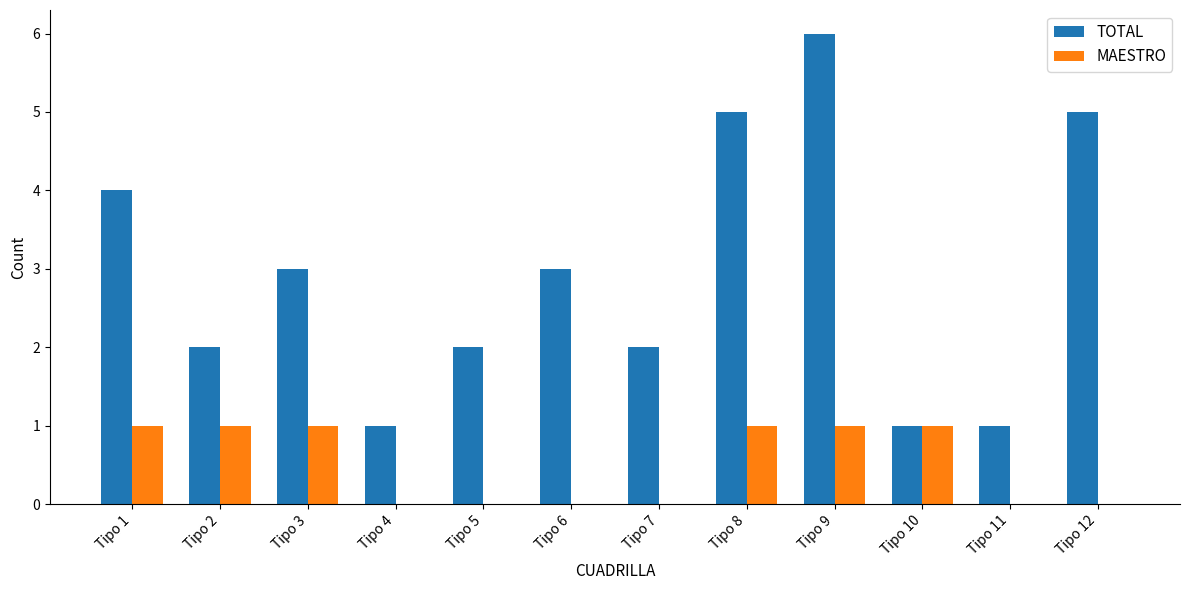

Is it true that TOTAL equals 6 at Tipo 9?

True